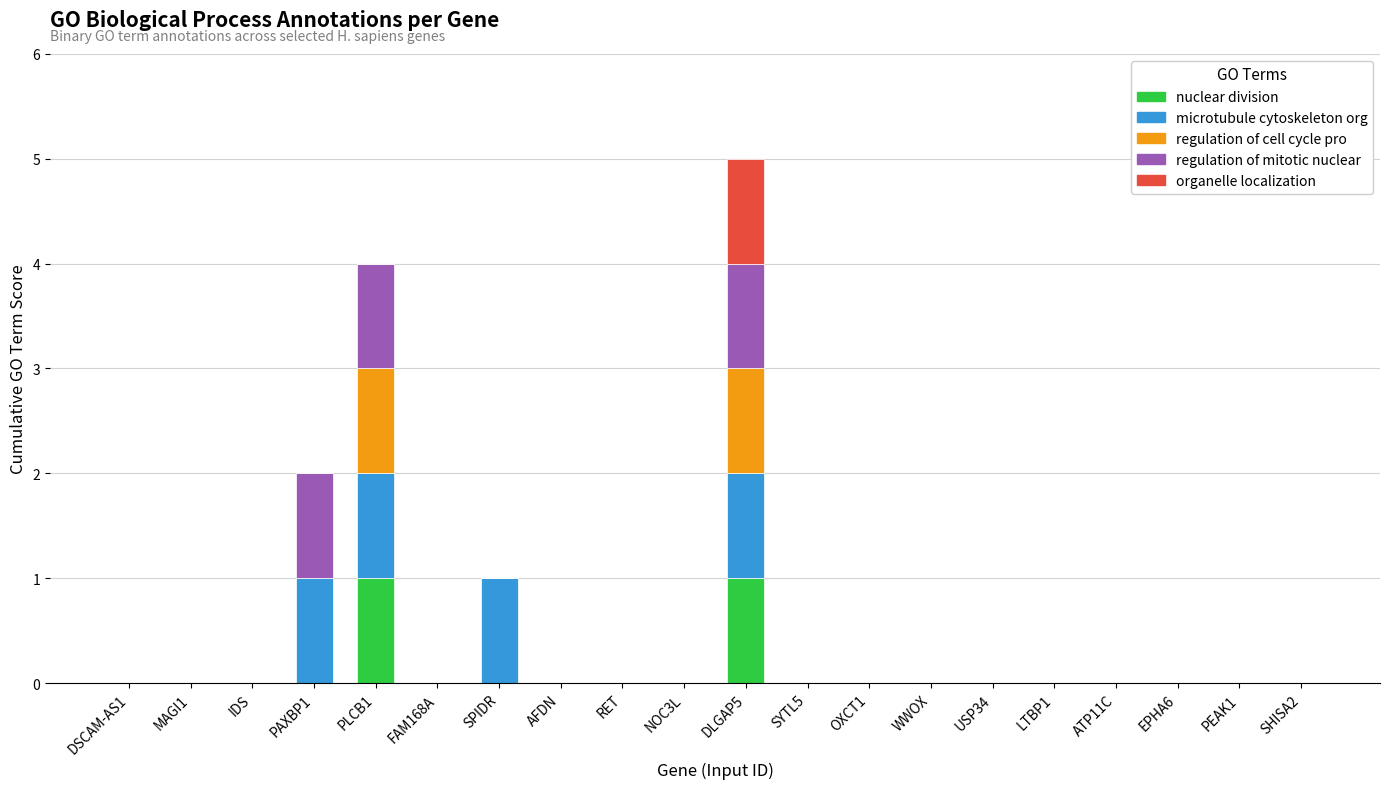

At which category is the sum across all series the highest?

DLGAP5